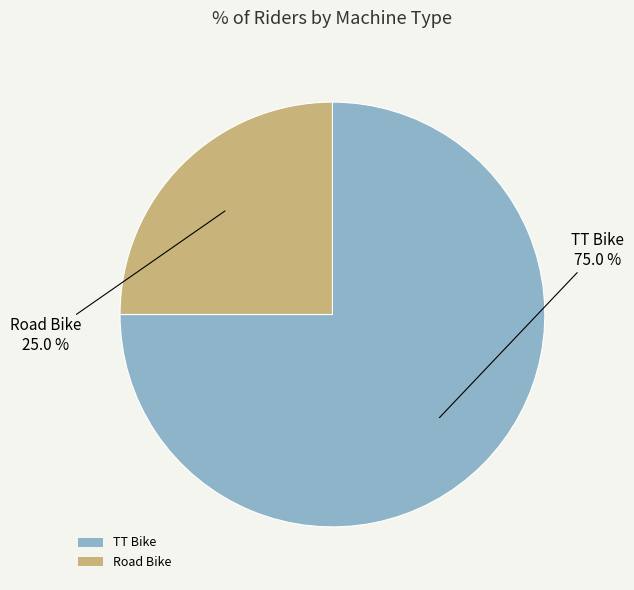

Rank the categories by value from highest to lowest.

TT Bike, Road Bike